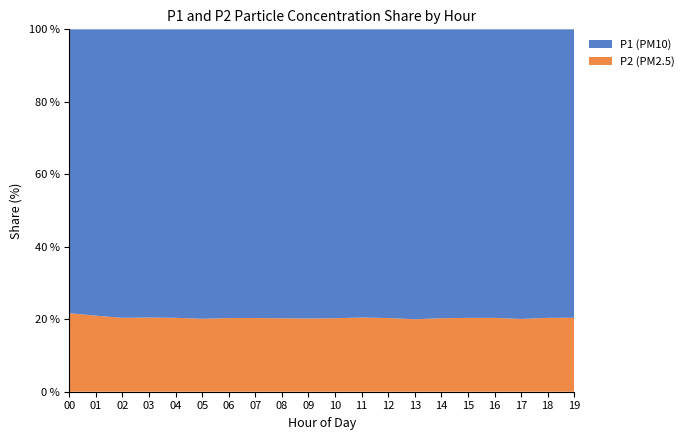

The value of P2 (PM2.5) at 04 is 27.4. True or false?

False